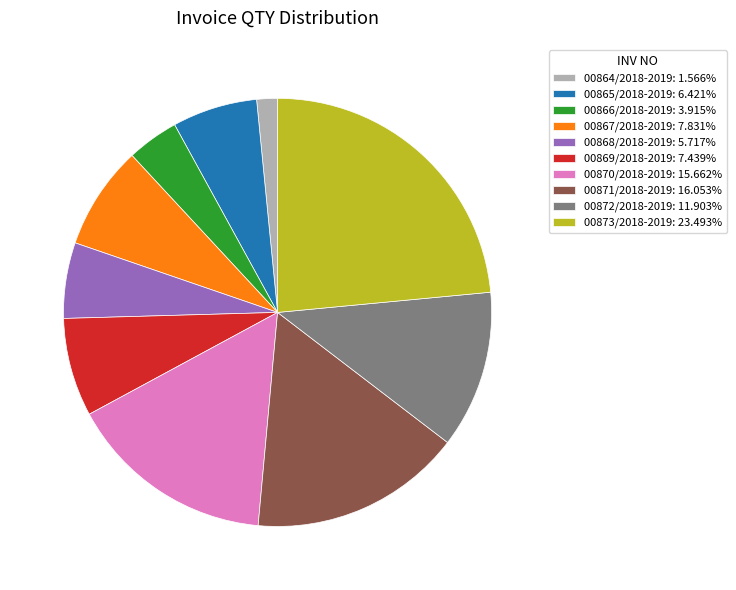

Do 00873/2018-2019: 23.493% and 00866/2018-2019: 3.915% together represent more than half of the pie?

No